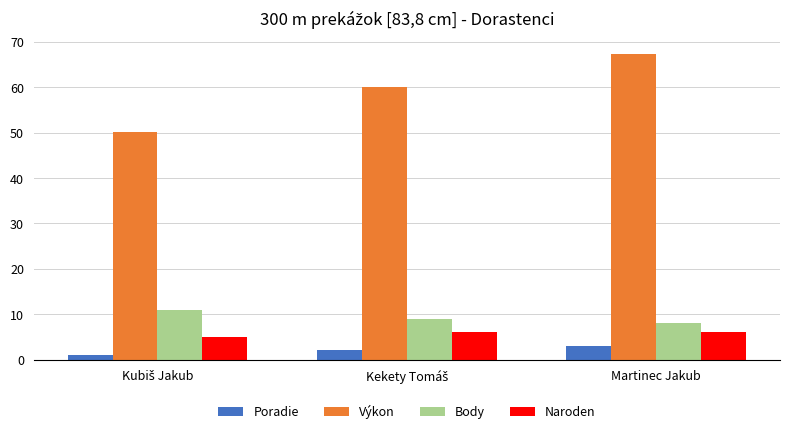

How many bars are there in total?

12